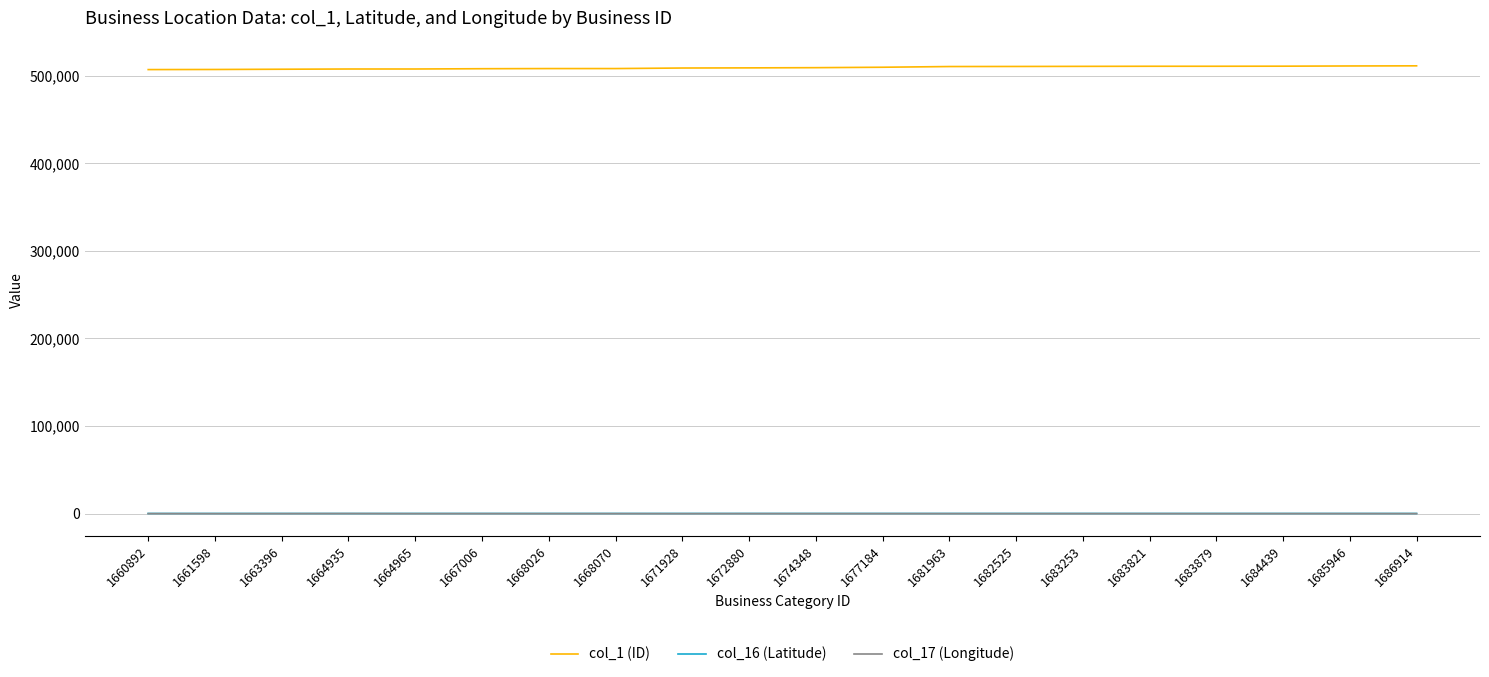

How many values in the col_1 (ID) series are below 509393?

10